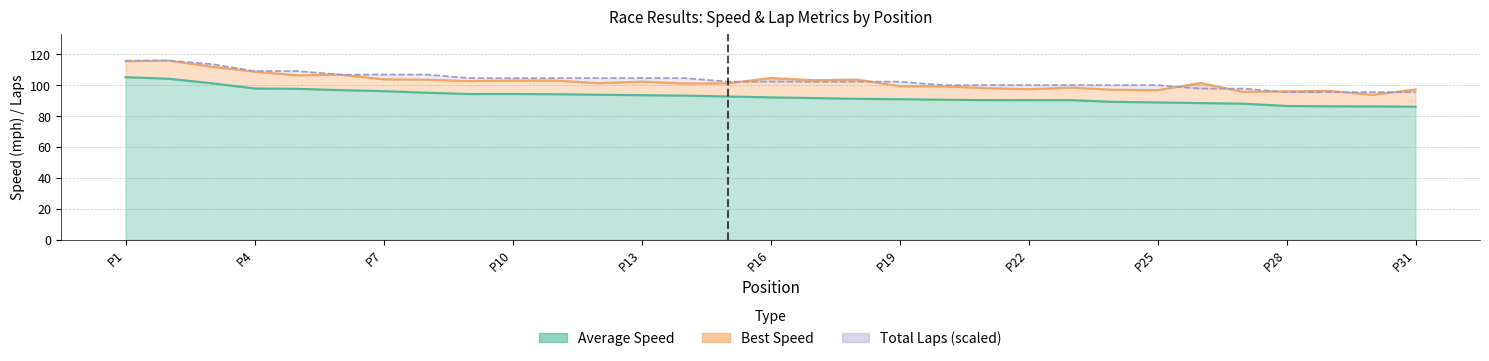

Is it true that Total Laps equals 95.5 at P28?

True